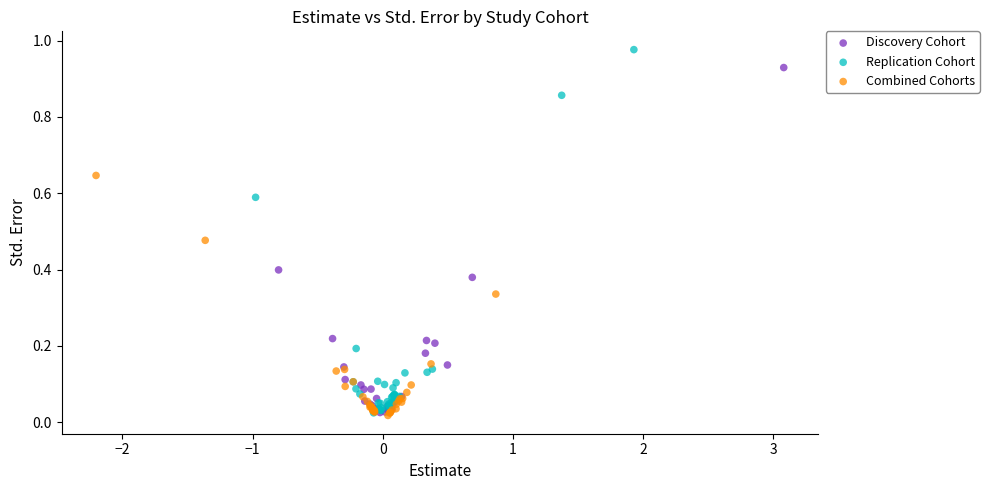

Which series reaches the maximum Y coordinate?

Replication Cohort